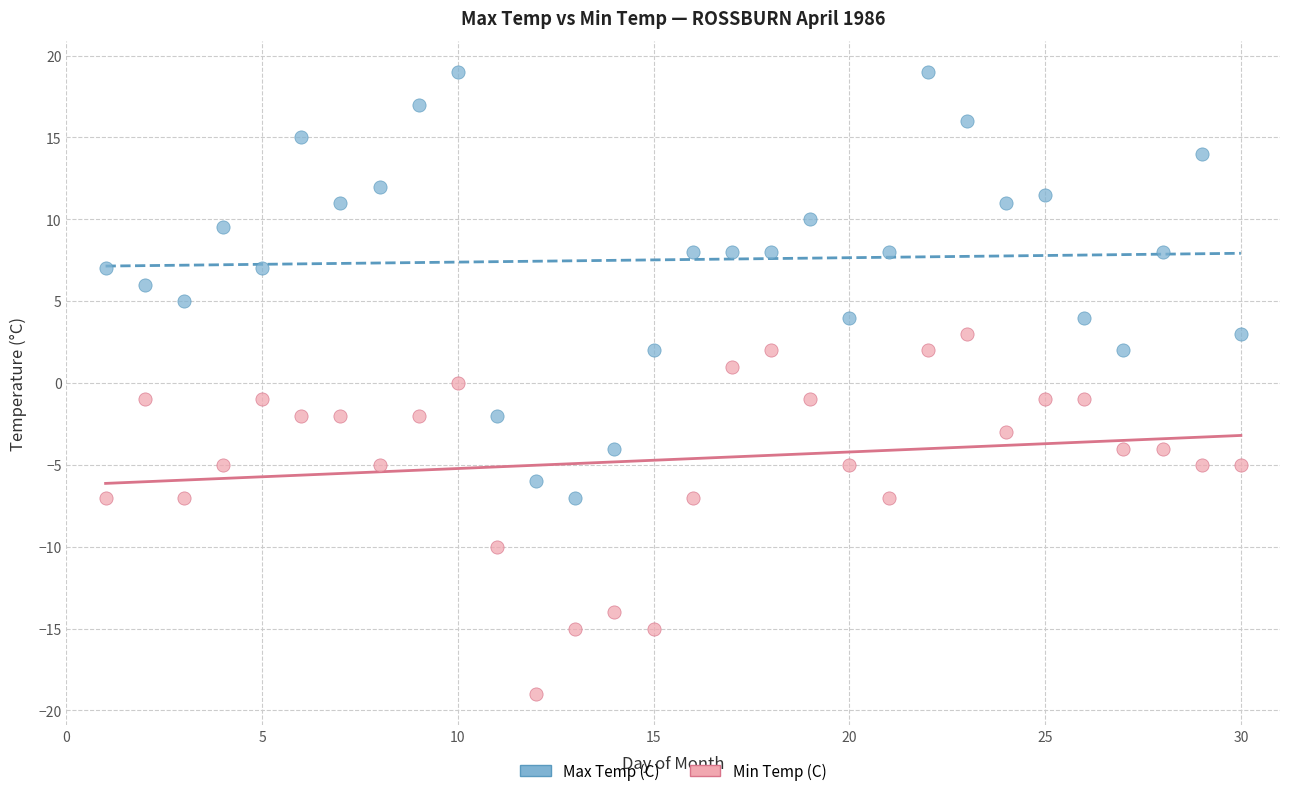

Which series reaches the maximum Y coordinate?

Max Temp (C)